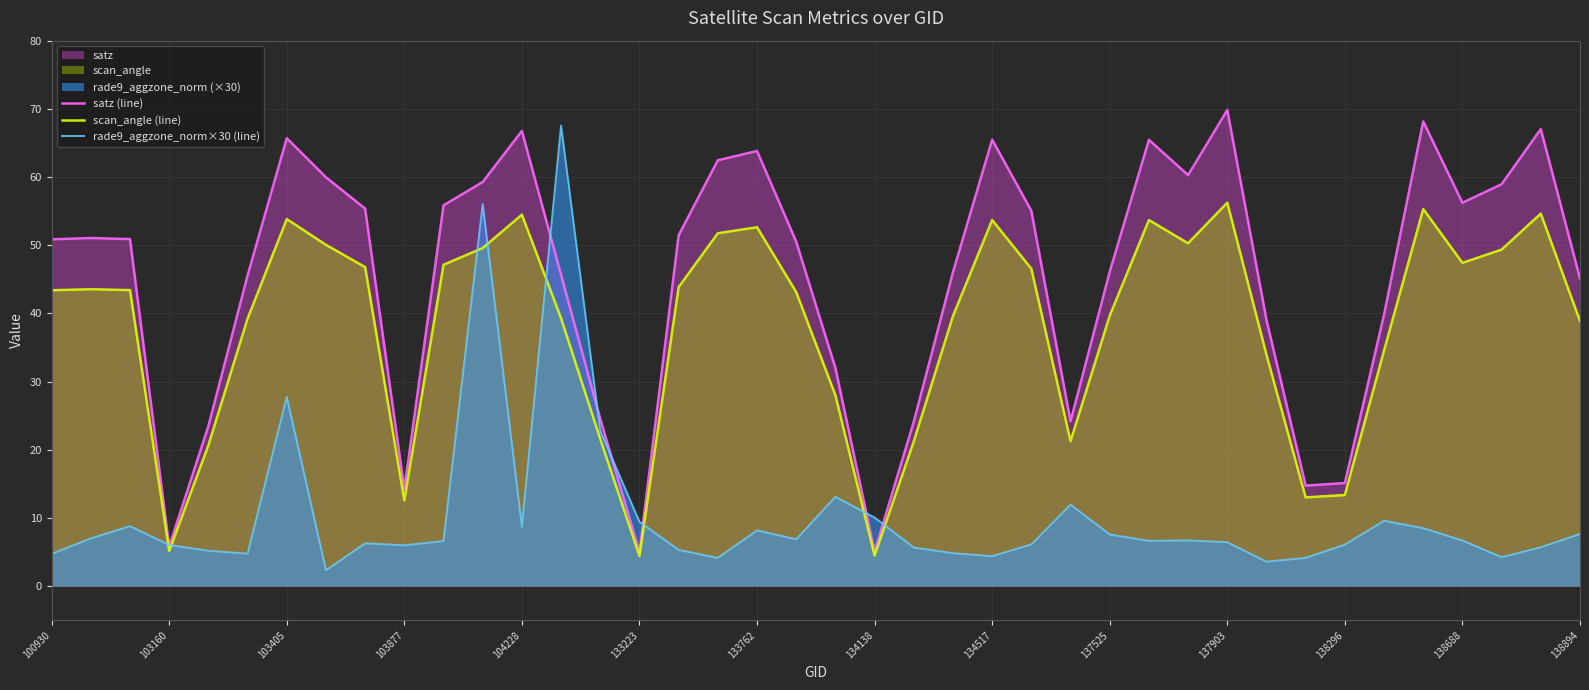

What is the total value across all series at 137525?

93.4